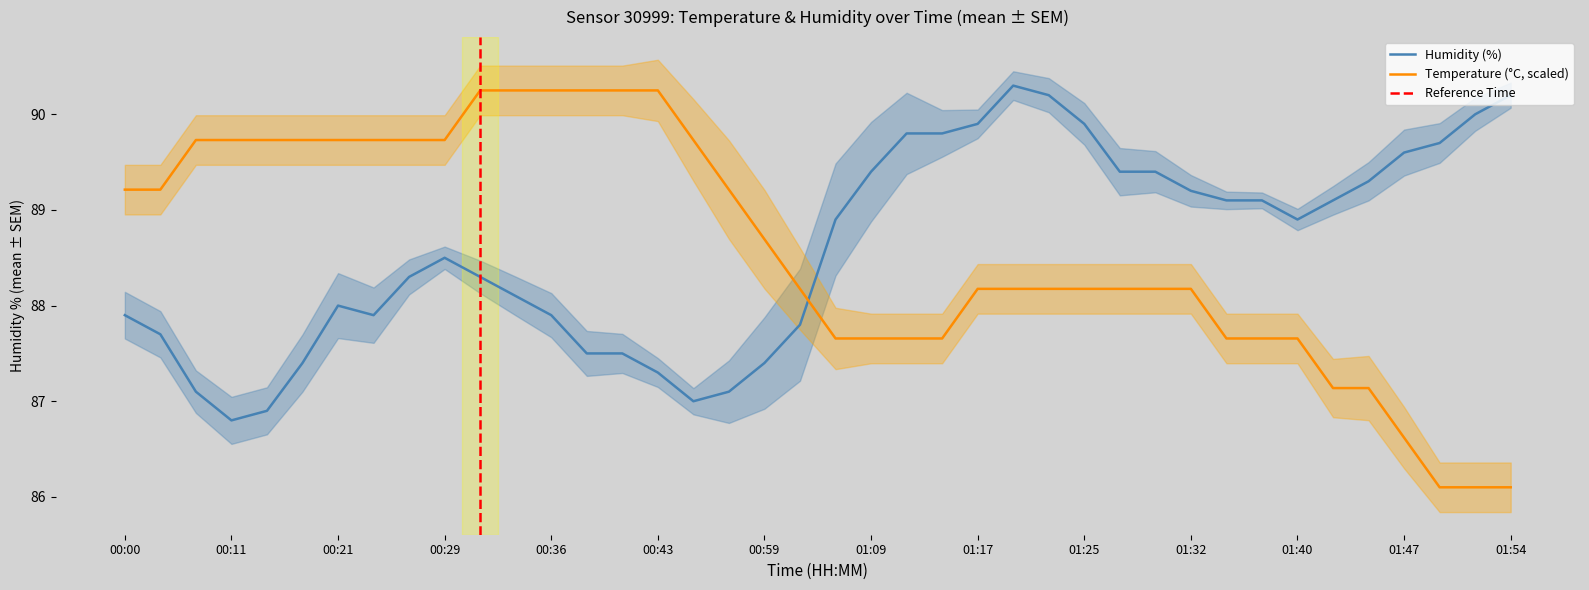

Is it true that humidity equals 88.0 at 00:21?

True